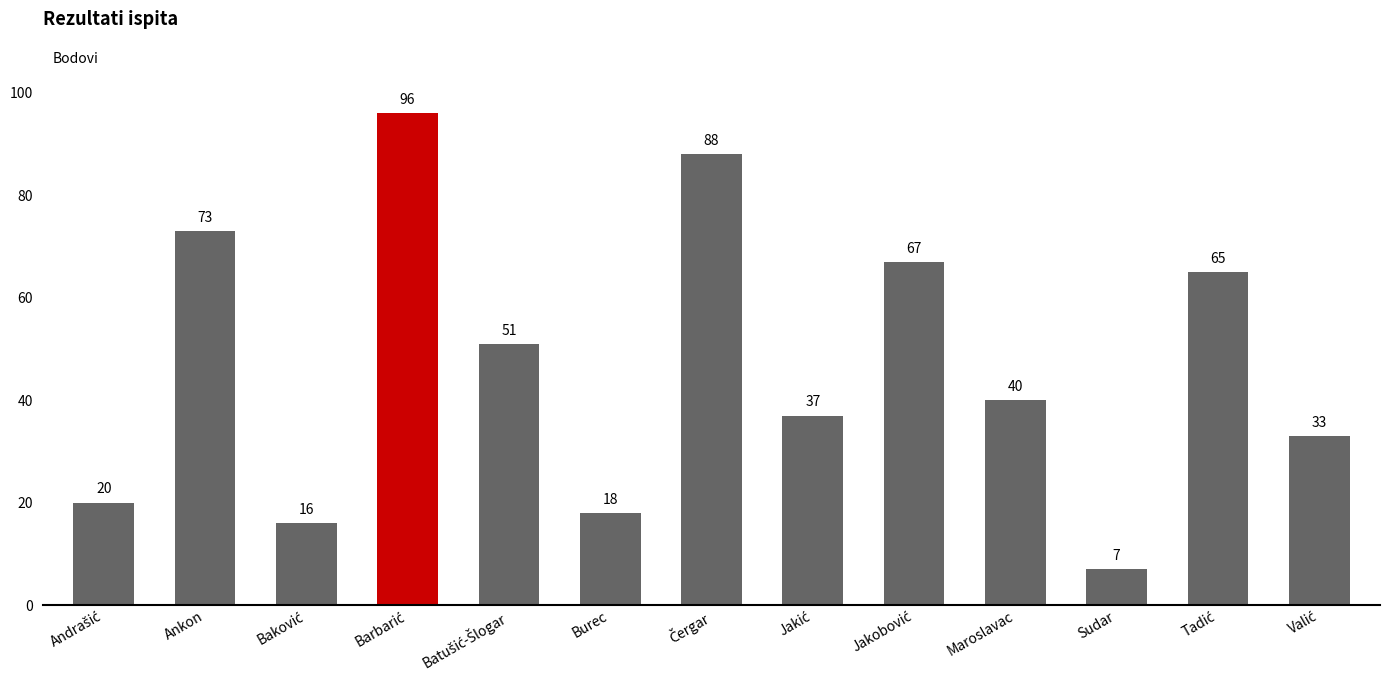

What is the greatest value displayed?

96